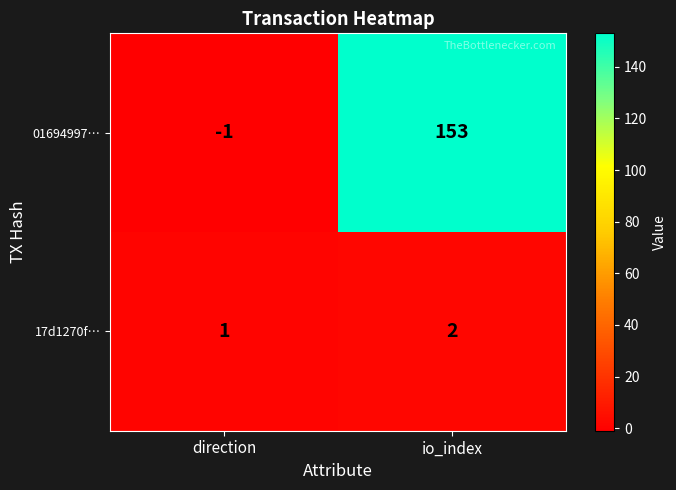

Is the value of 01694997… at io_index greater than the value of 17d1270f… at direction?

Yes